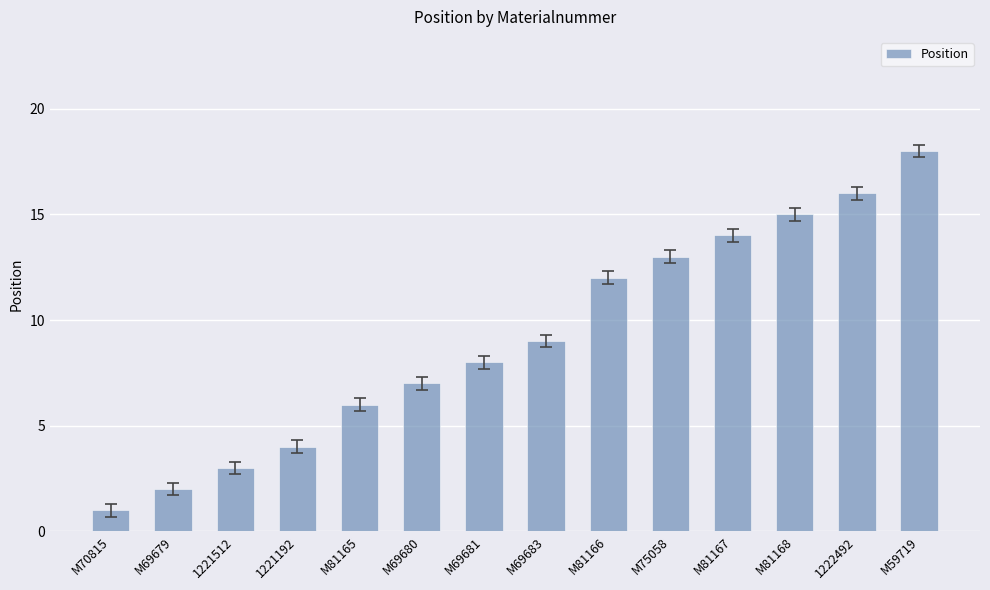

What is the change in value from M69683 to 1222492?

+7